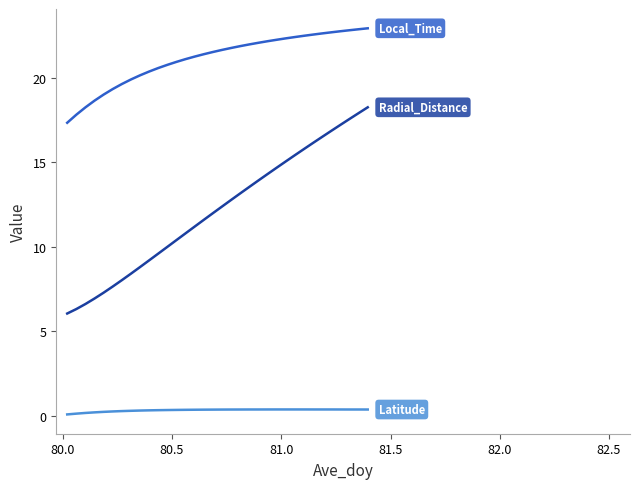

How many categories are shown in the chart?

34